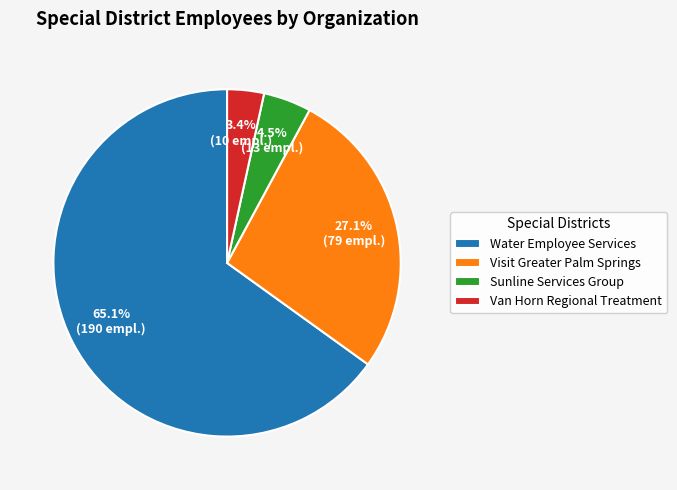

How many segments does this pie chart have?

4